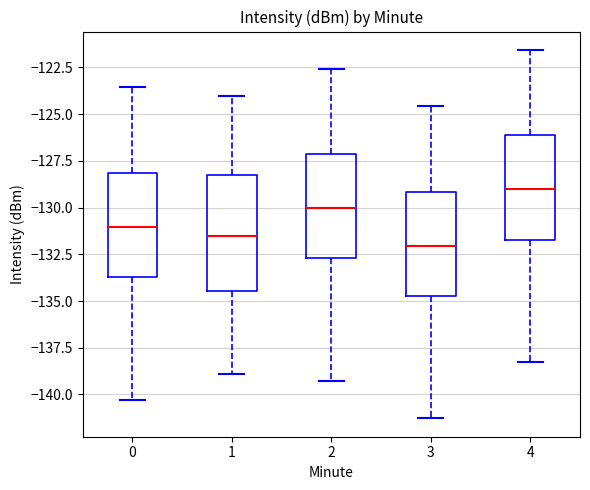

Reading left to right, transcribe this box plot: for each box, give where its median line is, the range the box spans, and where its two whiskers end, as read against the y-axis. The values are not printed on the chart, so give them approximately, as read against the axis.

0: median -131.0, box -133.5 to -128.0, whiskers -140.5 to -123.5
1: median -131.5, box -134.5 to -128.0, whiskers -139.0 to -124.0
2: median -130.0, box -132.5 to -127.0, whiskers -139.5 to -122.5
3: median -132.0, box -134.5 to -129.0, whiskers -141.5 to -124.5
4: median -129.0, box -131.5 to -126.0, whiskers -138.5 to -121.5